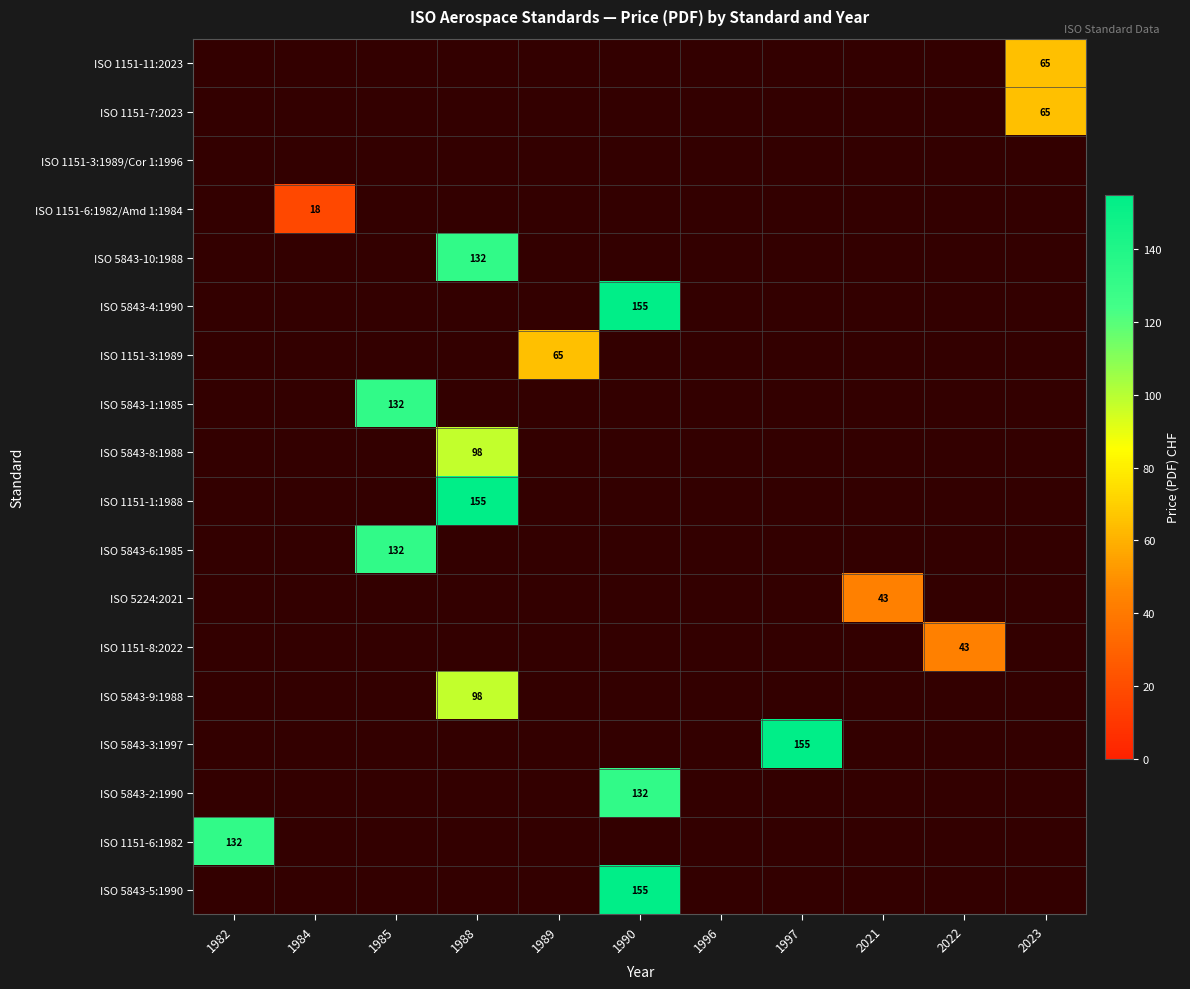

How many positive values does the ISO 5224:2021 series have?

1